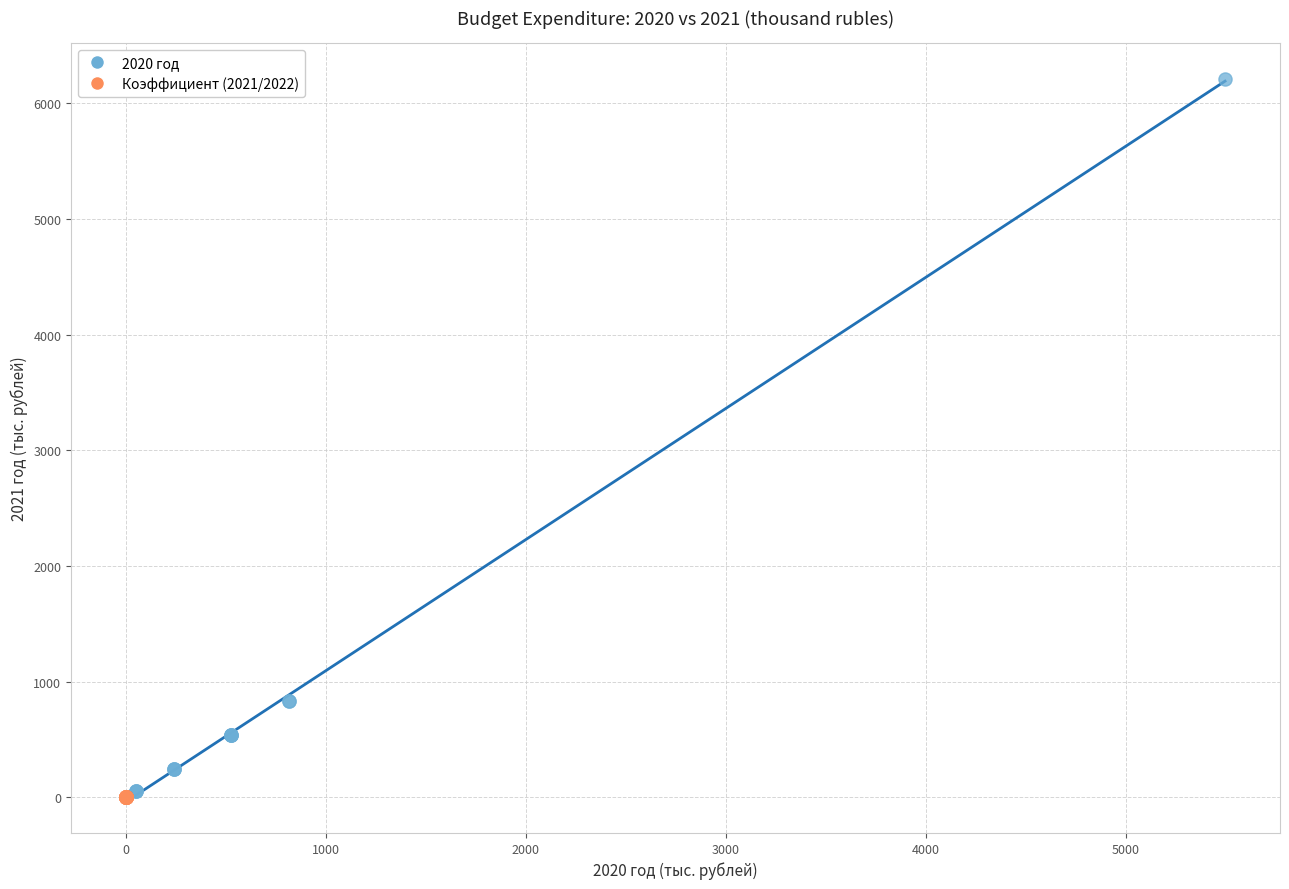

Which series has the widest spread of Y values?

2020 год